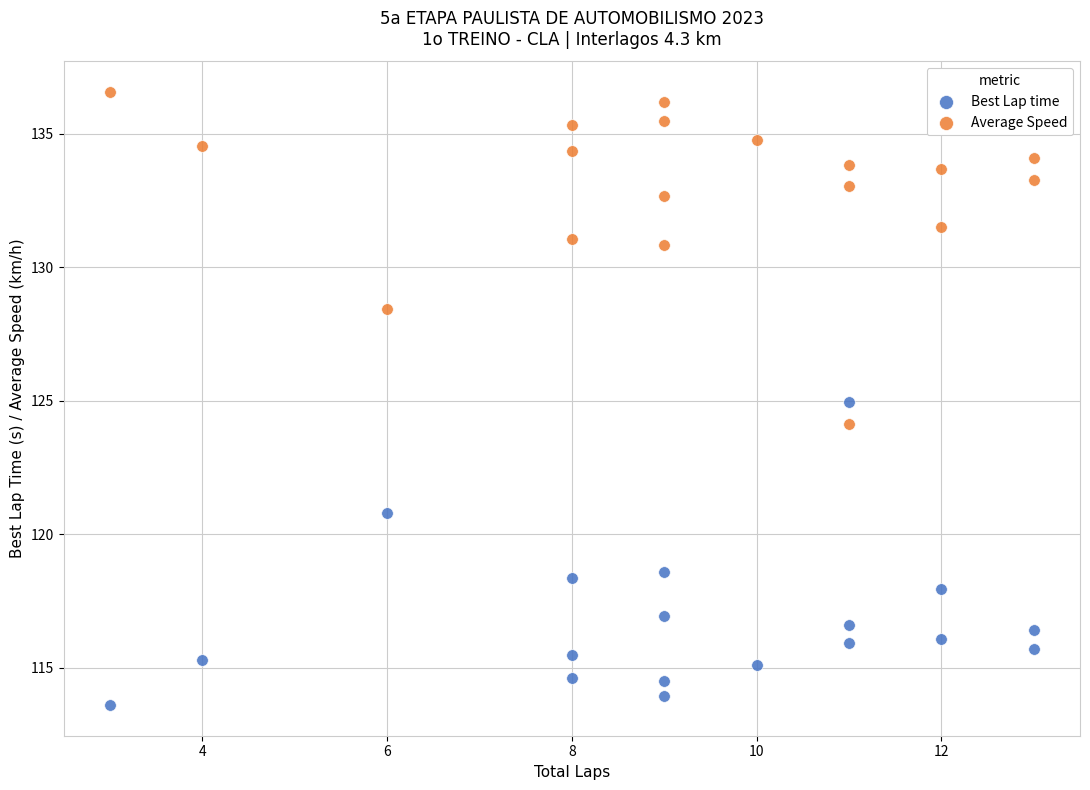

What is the X range (max minus min) for the scatter plot?

10.0